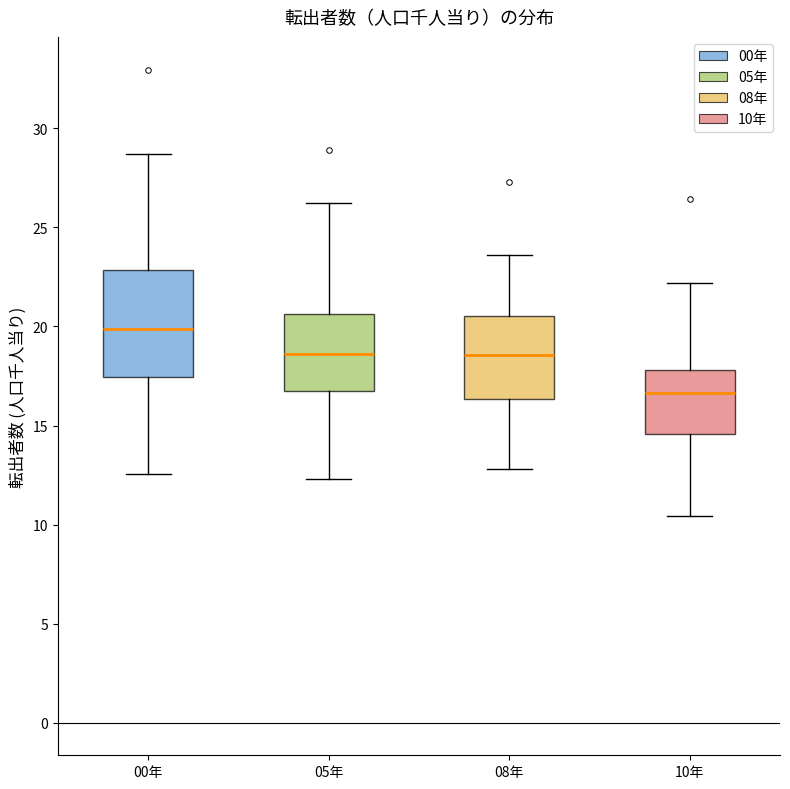

Where does the lower whisker of the box for 05年 end on the y-axis? The values are not printed on the chart, so give them approximately, as read against the axis.

12.5